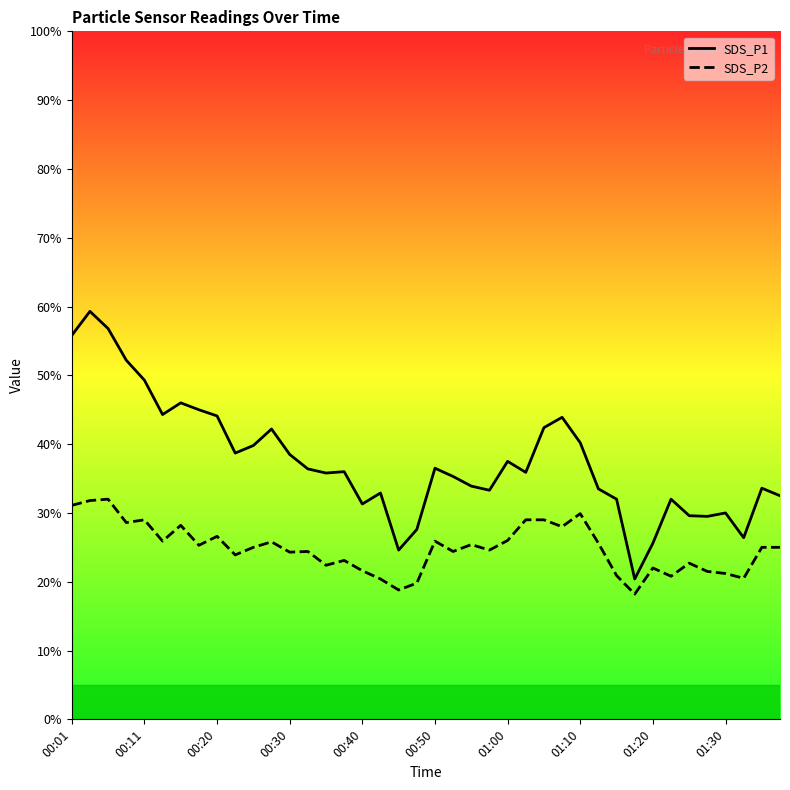

How many lines are shown in the chart?

2